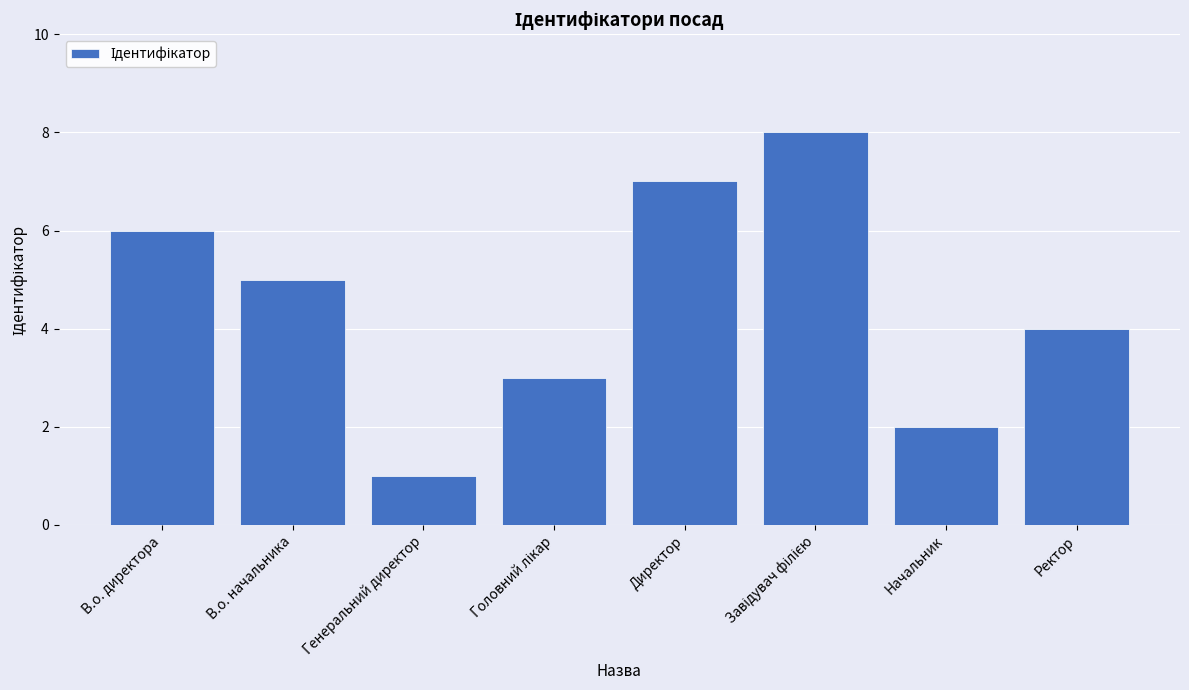

The value at Ректор is 4. True or false?

True